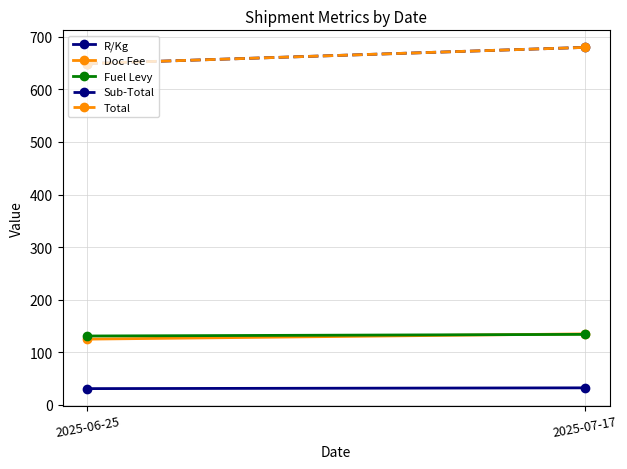

How many lines are shown in the chart?

5